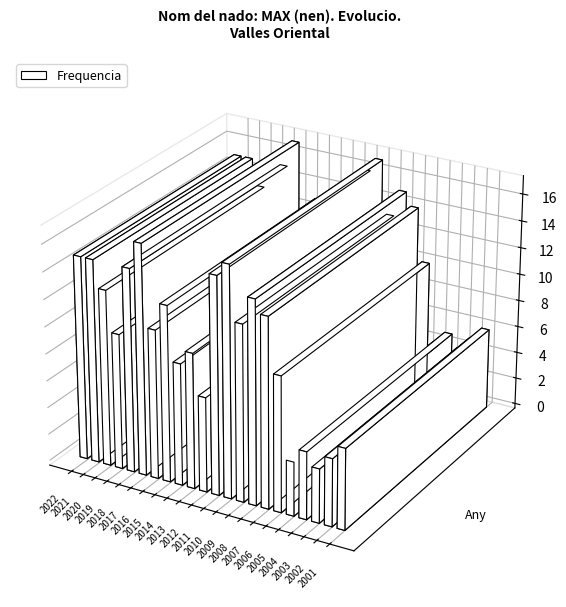

Reading left to right, extract all data points from this chart.

2022=15	2021=15	2020=13	2019=10	2018=15	2017=17	2016=11	2015=13	2014=9	2013=10	2012=7	2011=16	2010=17	2009=13	2008=15	2007=14	2006=10	2005=4	2004=5	2003=4	2002=5	2001=6